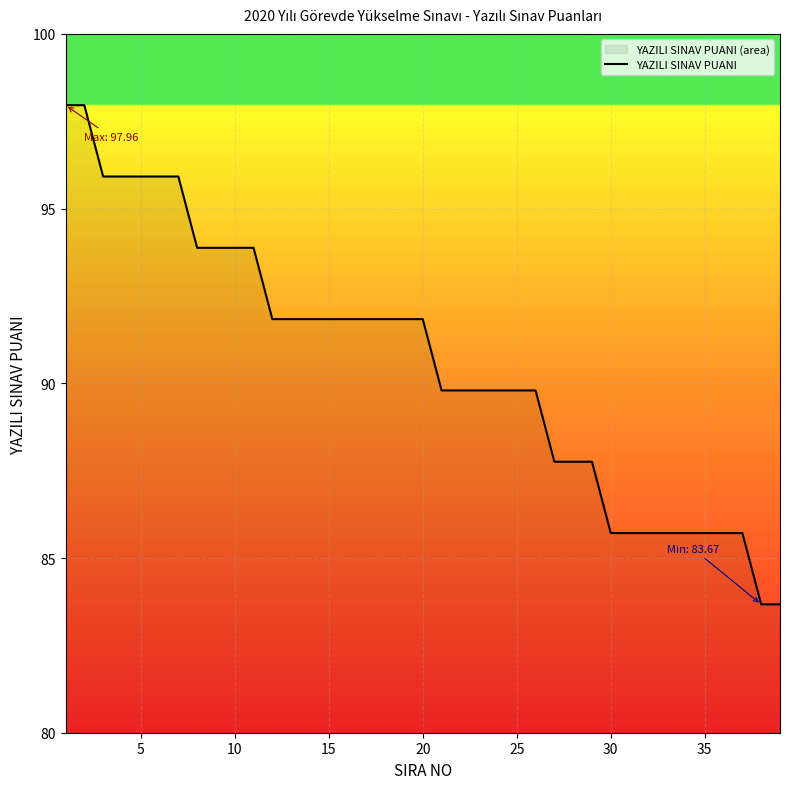

The value at 25 is 151.2. True or false?

False